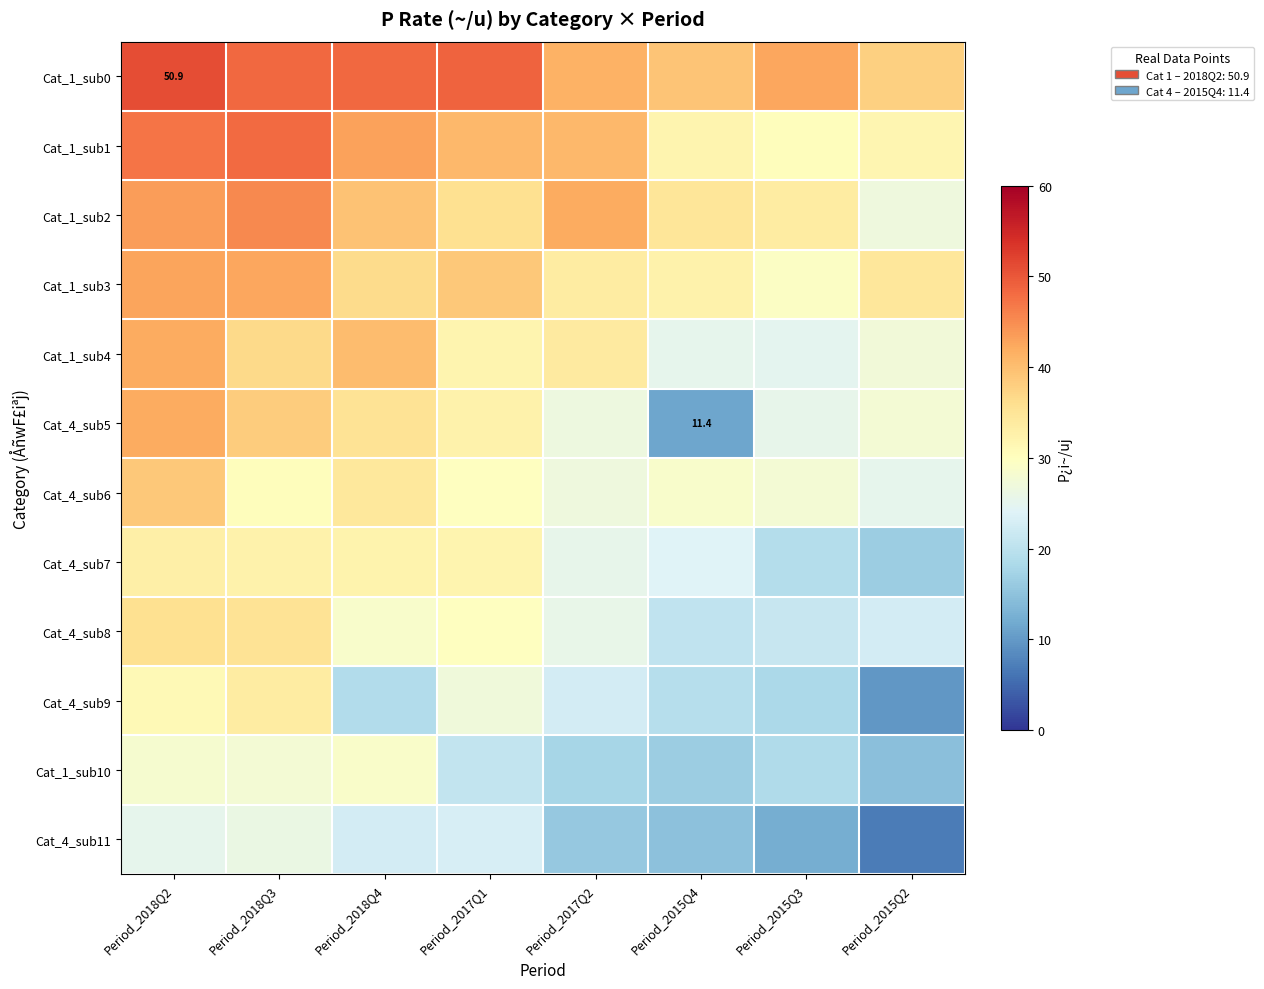

What is the approximate value of Cat_1_sub0 at Period_2018Q4?

48.5